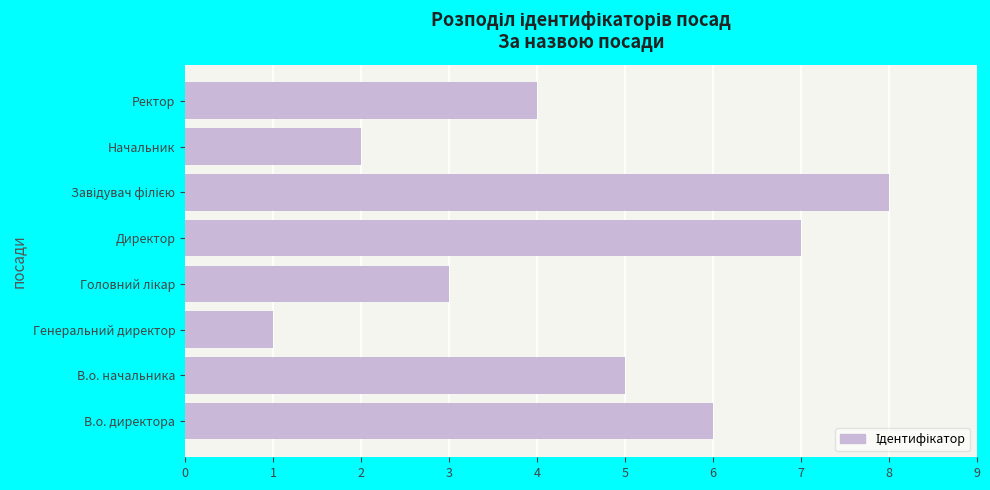

Which has a higher value, Ректор or В.о. начальника?

В.о. начальника